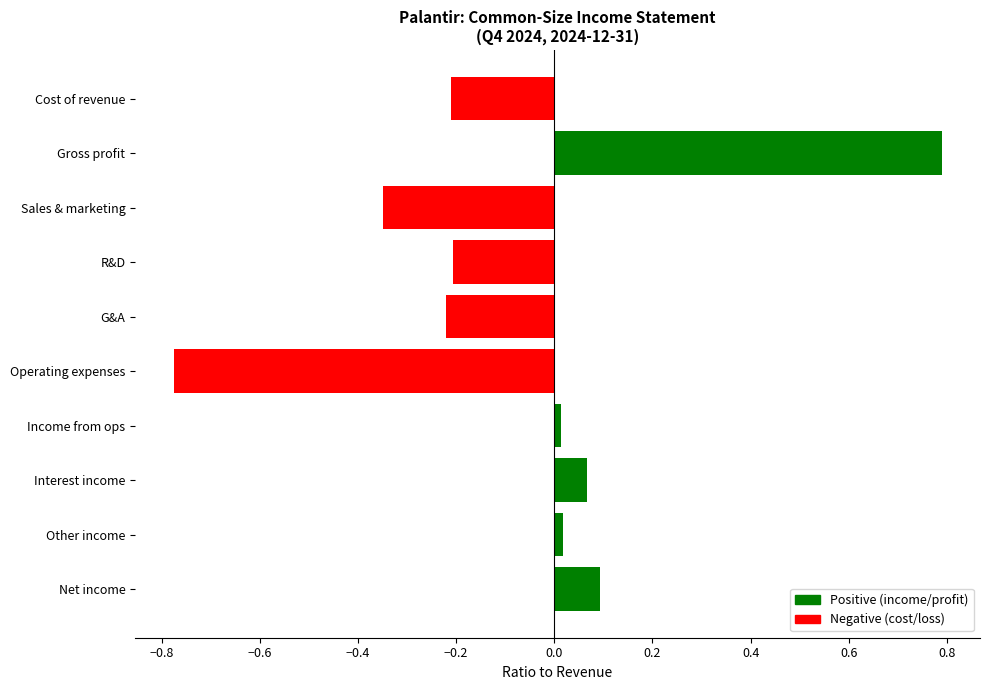

Which label corresponds to the largest value in the chart?

Gross profit